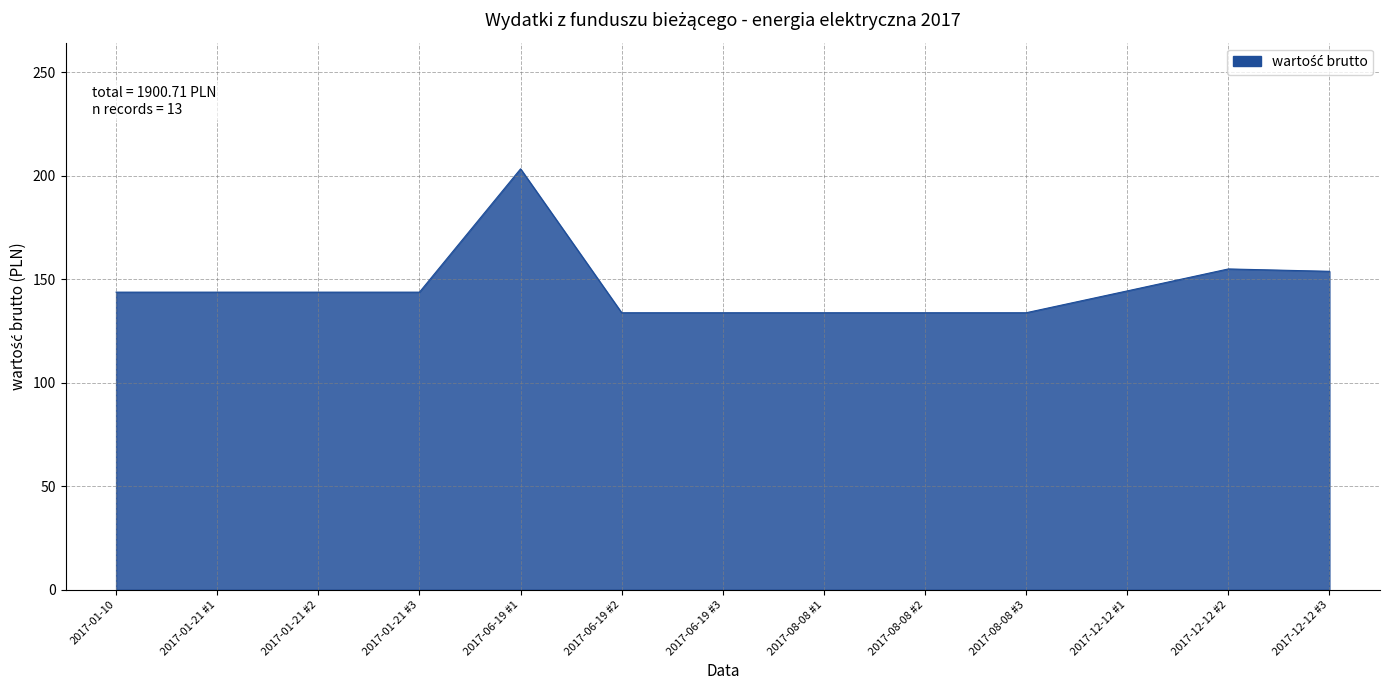

What is the smallest value displayed?

133.8